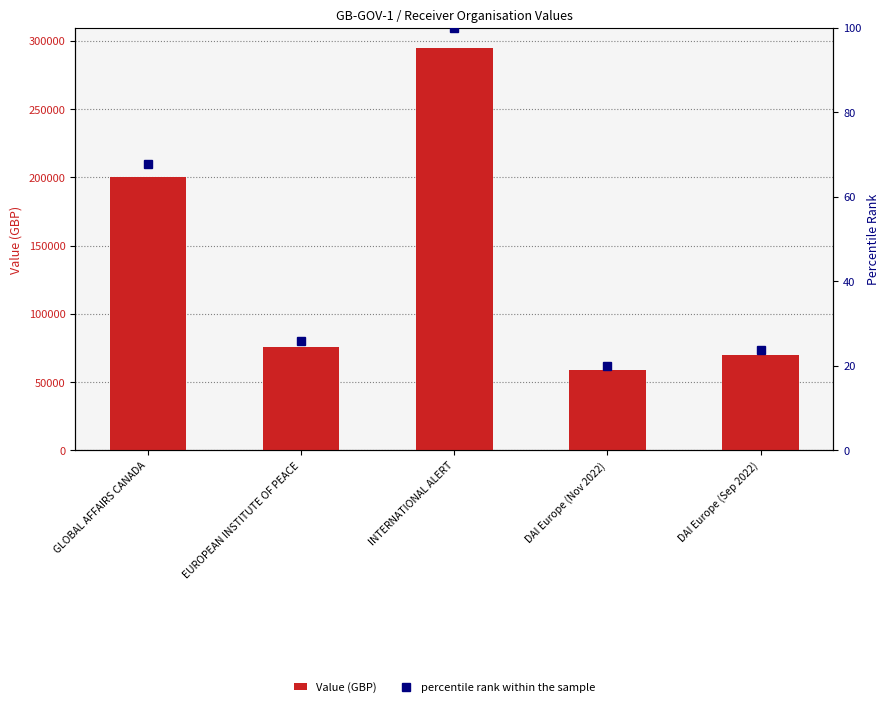

At which category does the chart reach its peak across all series?

INTERNATIONAL ALERT